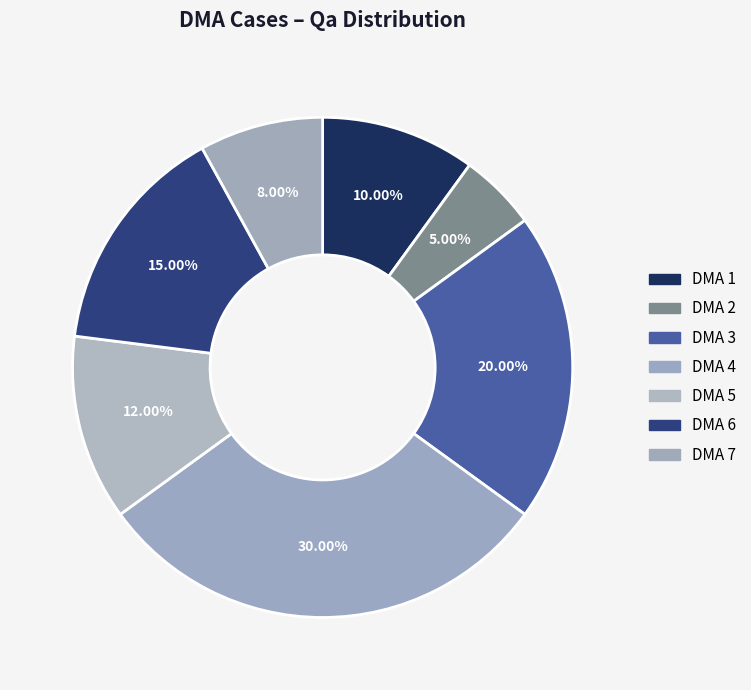

What portion of the pie excludes DMA 6?

85.0%